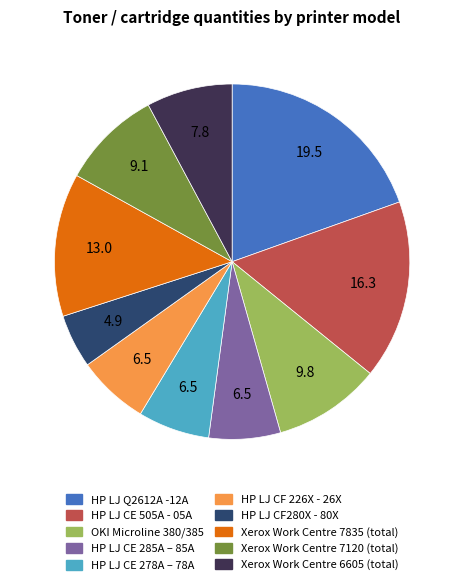

How many segments does this pie chart have?

10